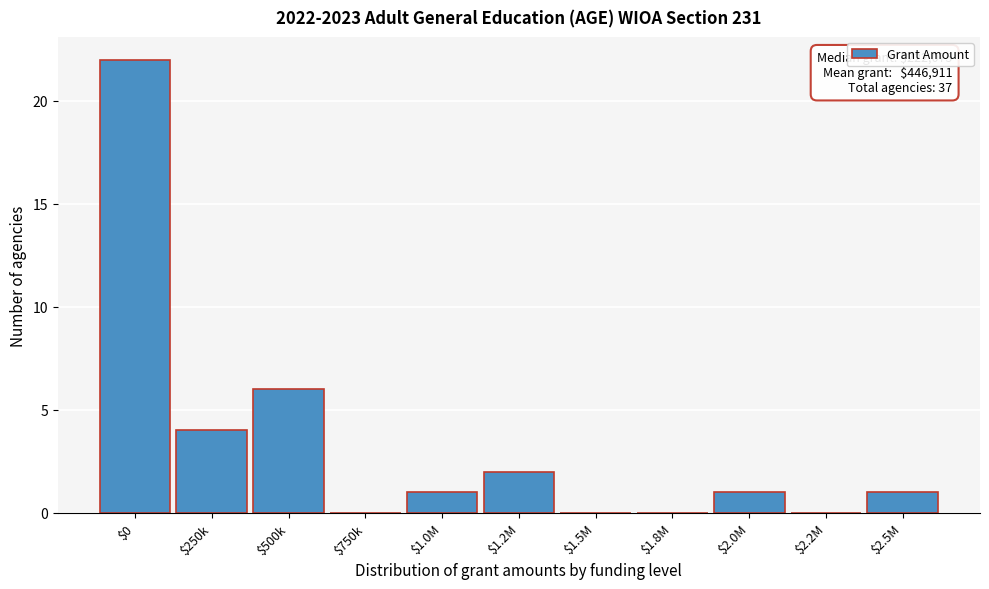

At which category does the chart reach its peak across all series?

$0